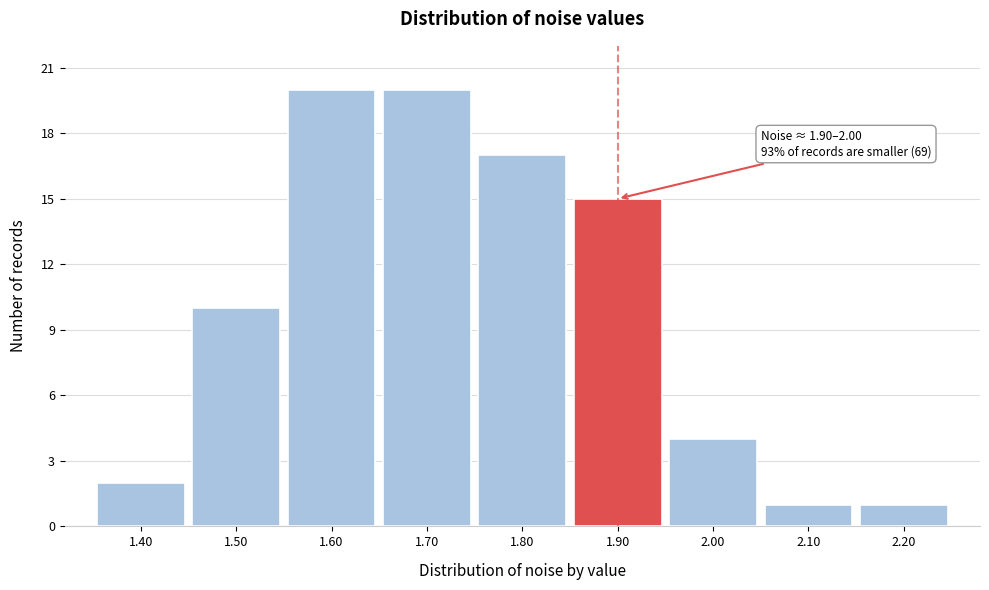

Reading left to right, transcribe all the data shown in this chart.

1.40=2	1.50=10	1.60=20	1.70=20	1.80=17	1.90=15	2.00=4	2.10=1	2.20=1